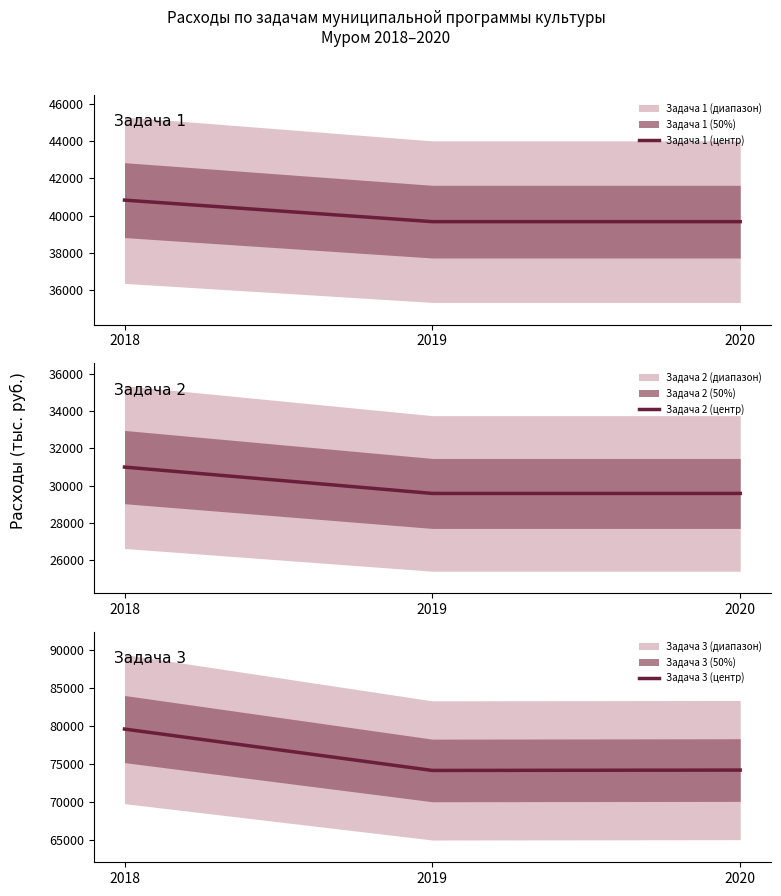

What is the value of the Задача 3 (центр) point at the 2nd from the left?

74140.1